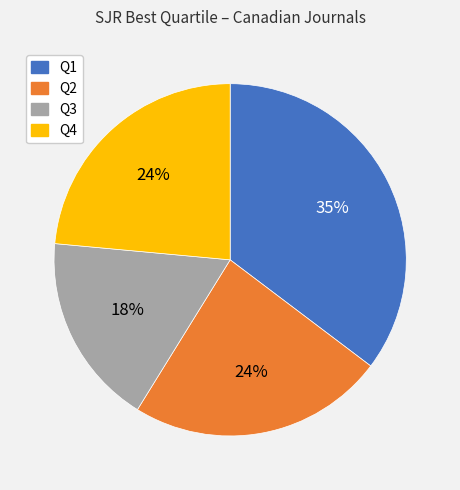

Do Q2 and Q3 together represent more than half of the pie?

No